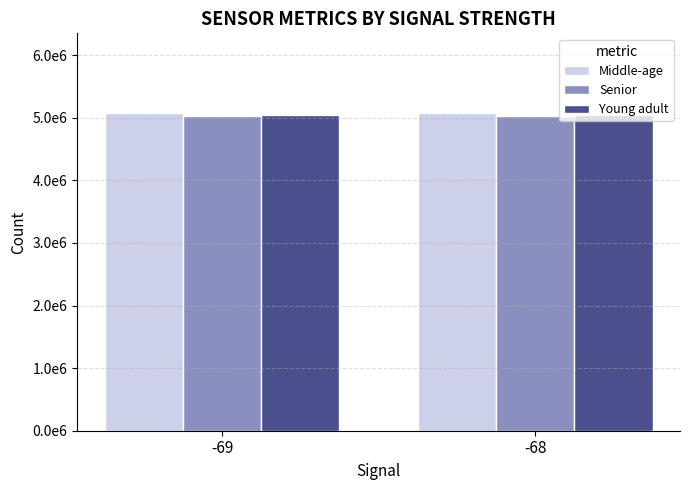

What is the value of the Young adult bar at the 1st from the left?

5040000